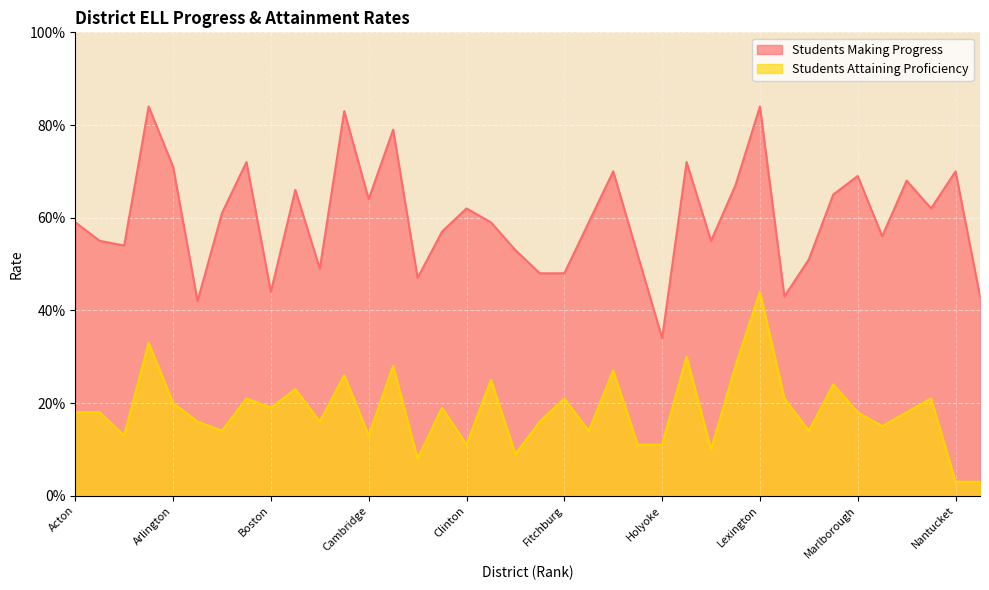

At Lexington, list the series in order from smallest to largest.

Students Attaining Proficiency, Students Making Progress